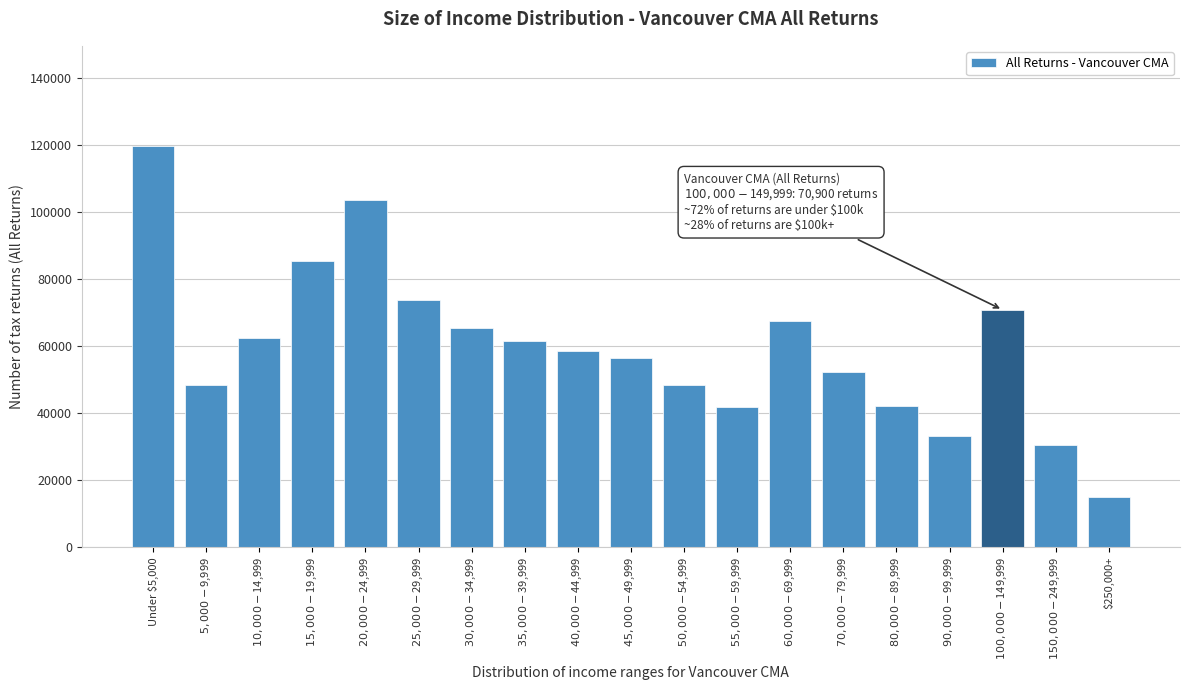

What is the maximum value shown in the chart?

119770